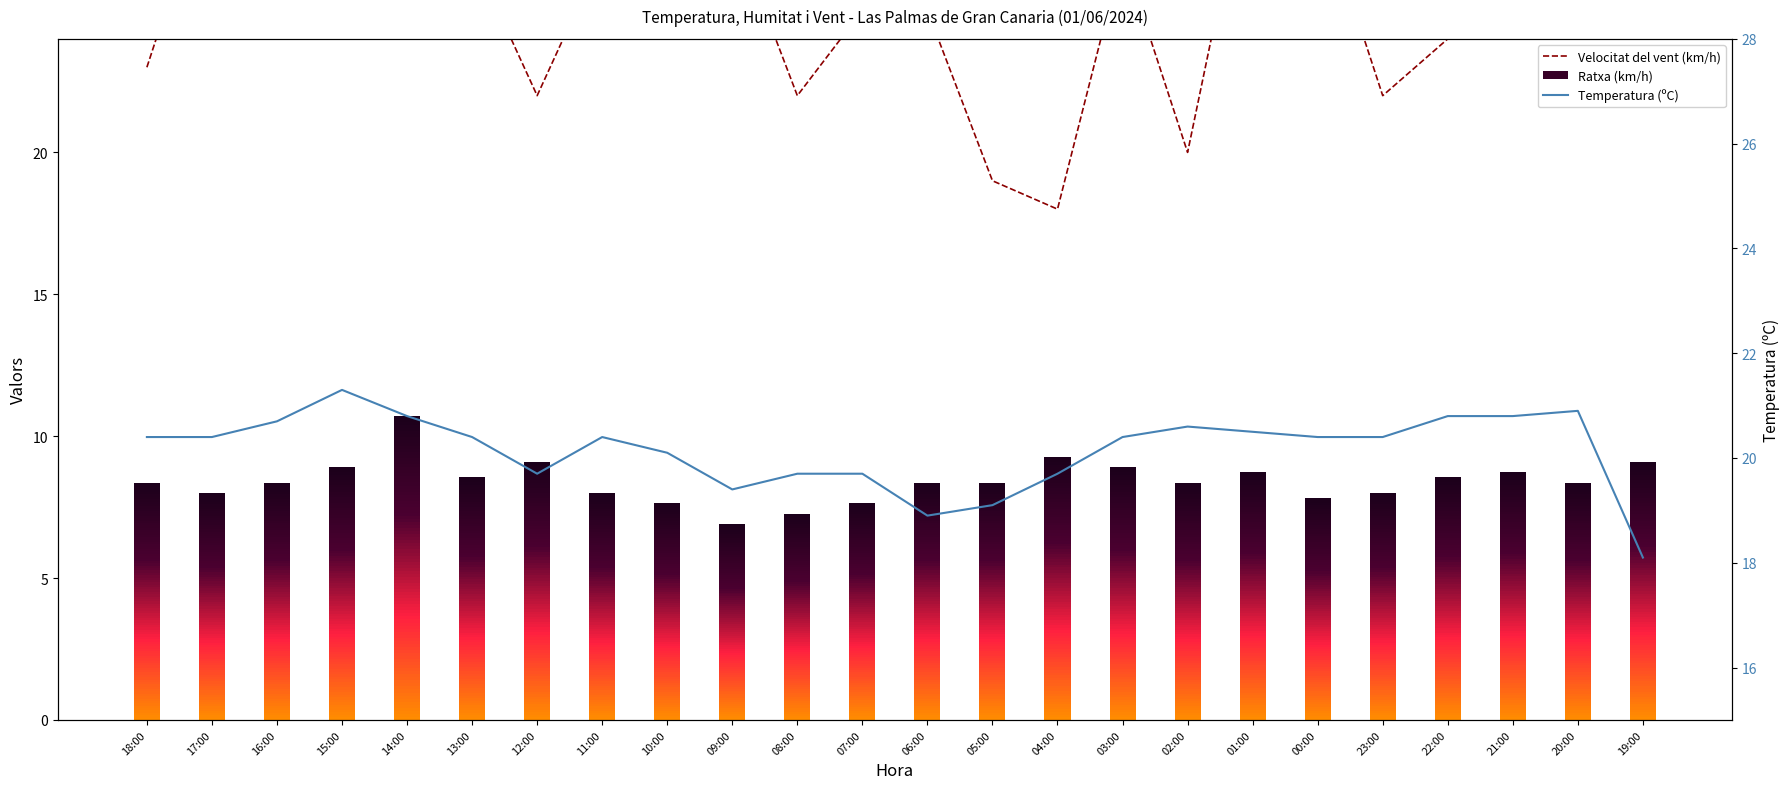

Which series has the largest total across all categories?

Velocitat del vent (km/h)